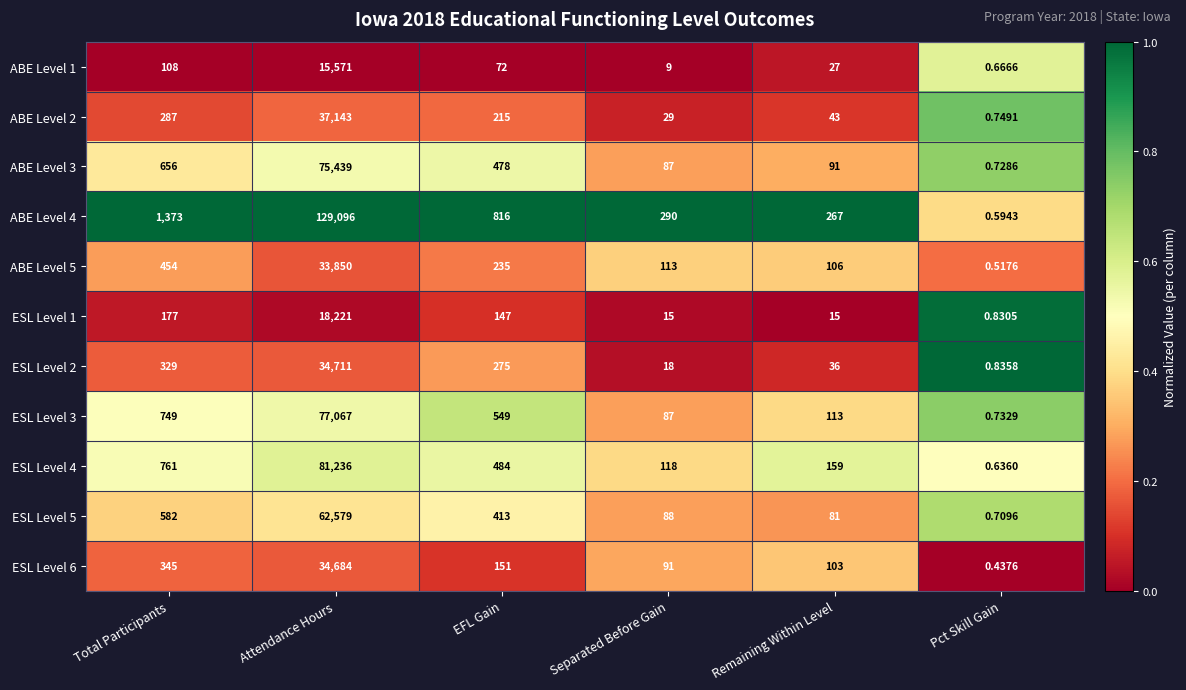

Count the number of categories in the chart.

6